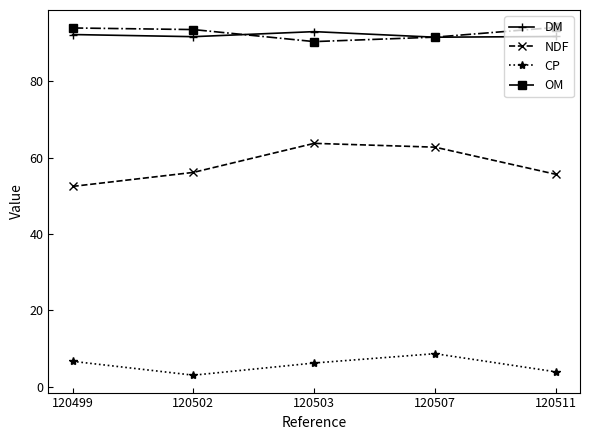

What are all the series names shown in the legend?

DM, NDF, CP, OM